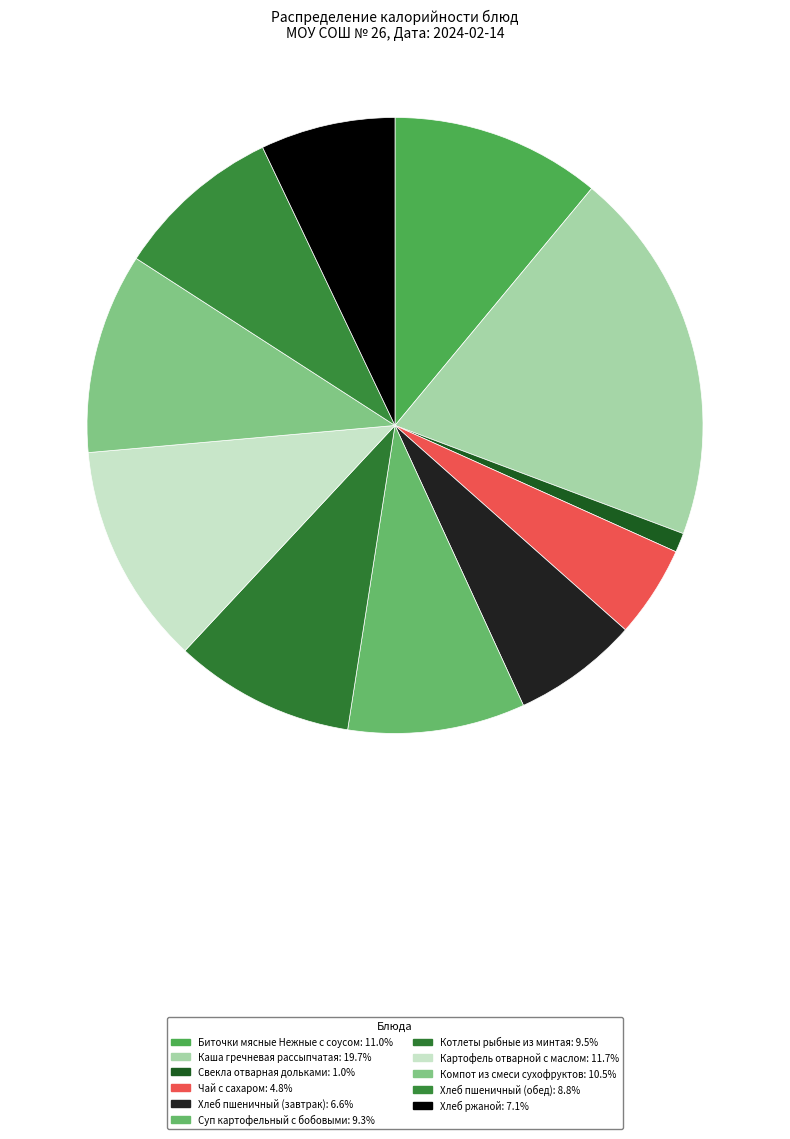

Does Картофель отварной с маслом account for over 50% of the chart?

No